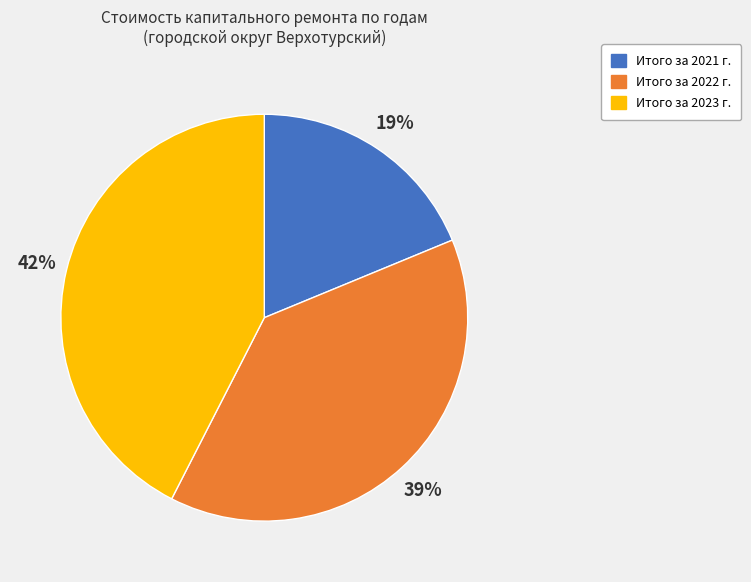

Is there any slice that represents more than half of the pie?

No